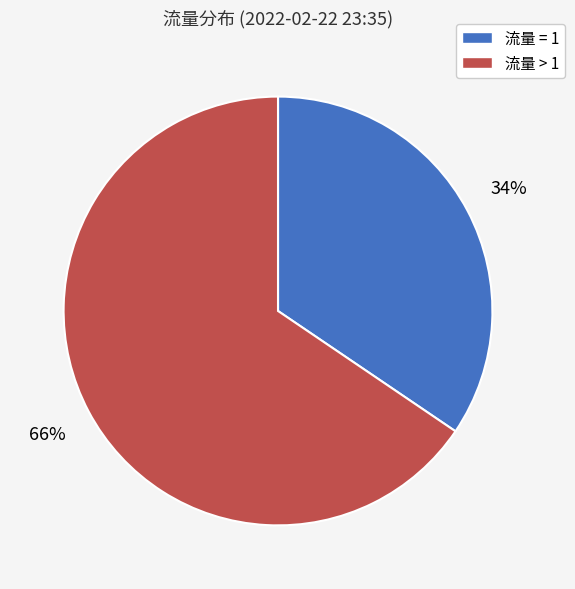

How many slices are in this pie chart?

2